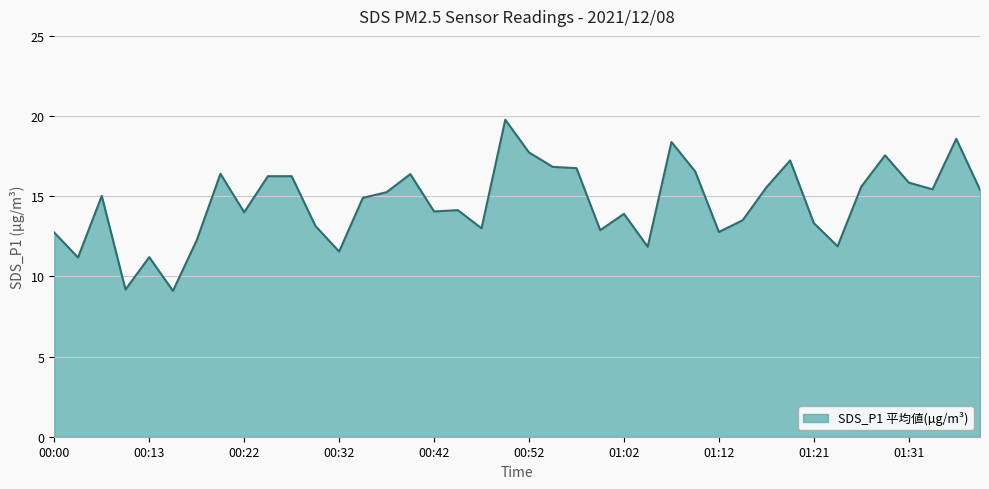

What is the difference between the maximum and minimum values?

10.7